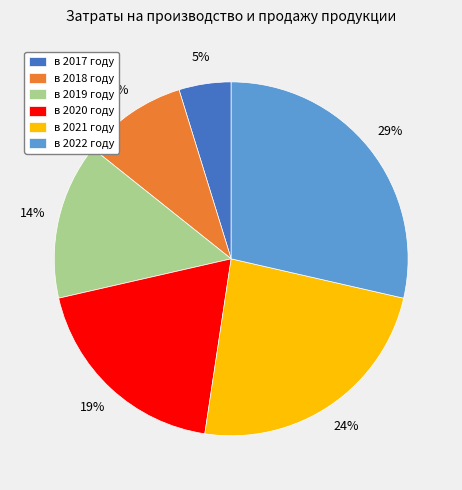

How many segments does this pie chart have?

6